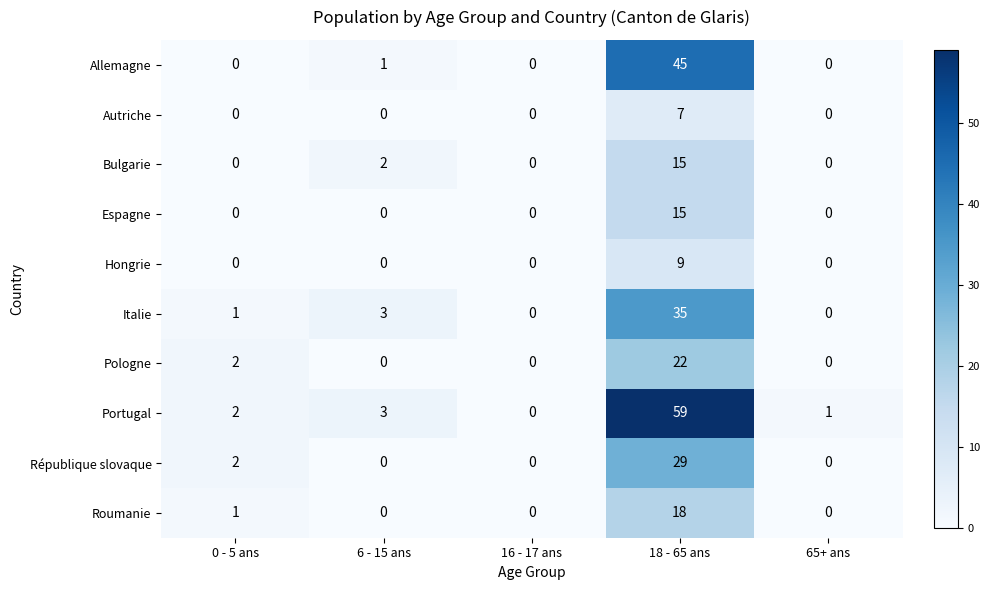

What is the sum of the Autriche values at 65+ ans and 18 - 65 ans?

7